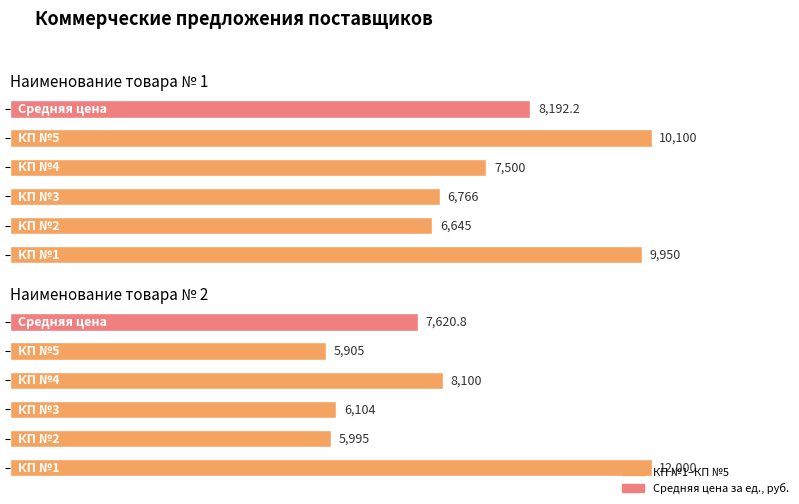

Are the bars horizontal?

Yes